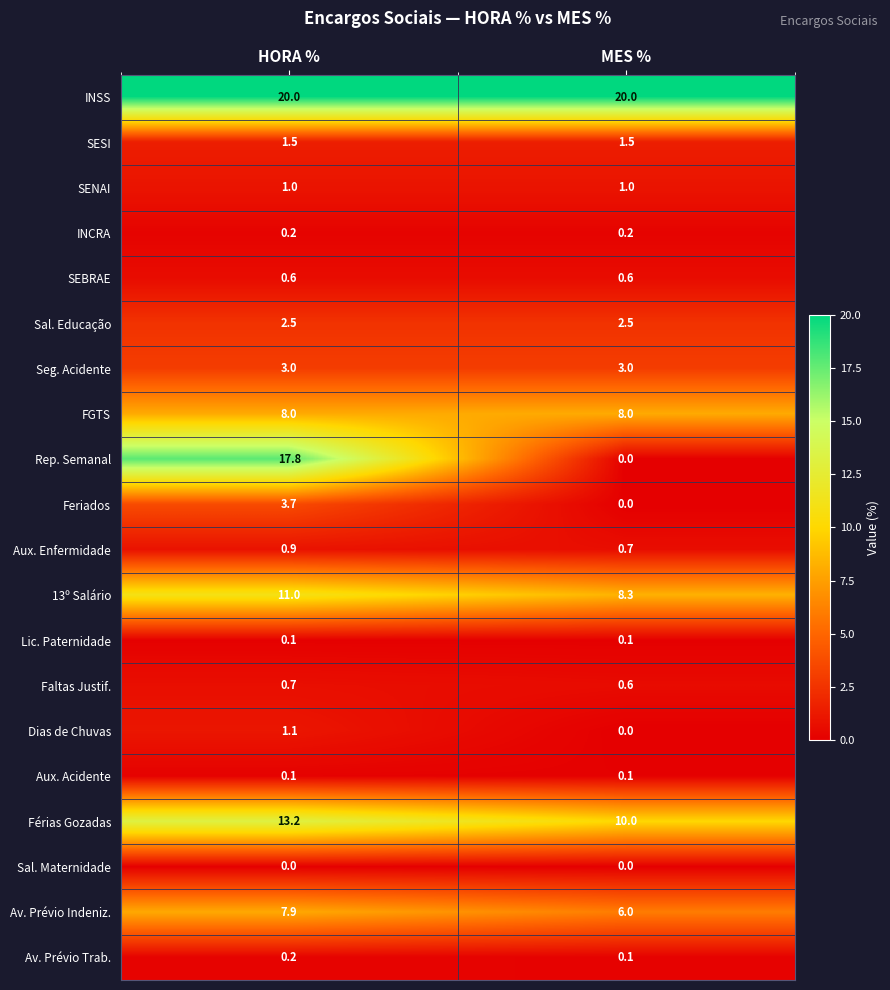

What is the total value across all series at MES %?

62.7